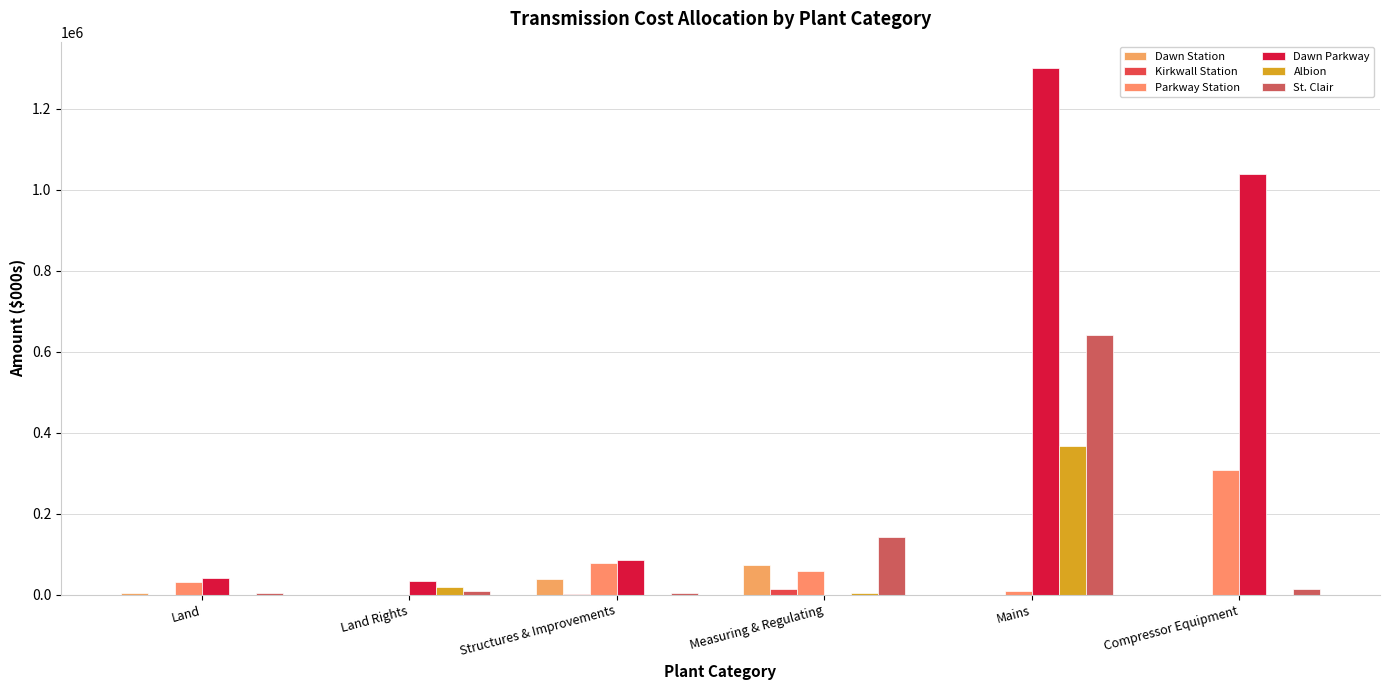

Are the bars grouped side by side (vs. stacked)?

Yes